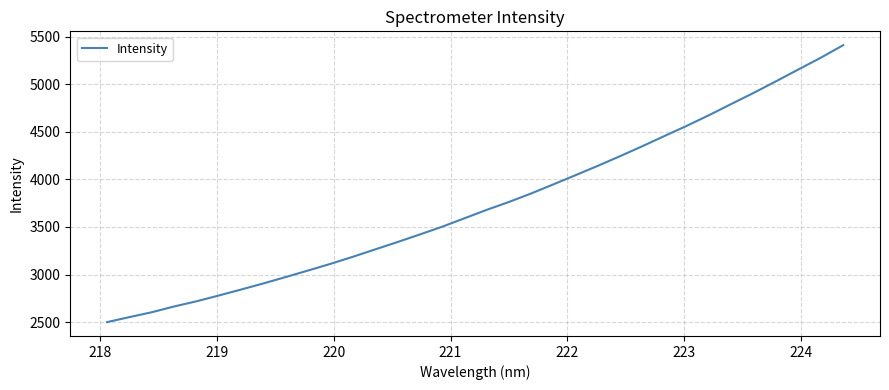

How many values exceed 3679?

17